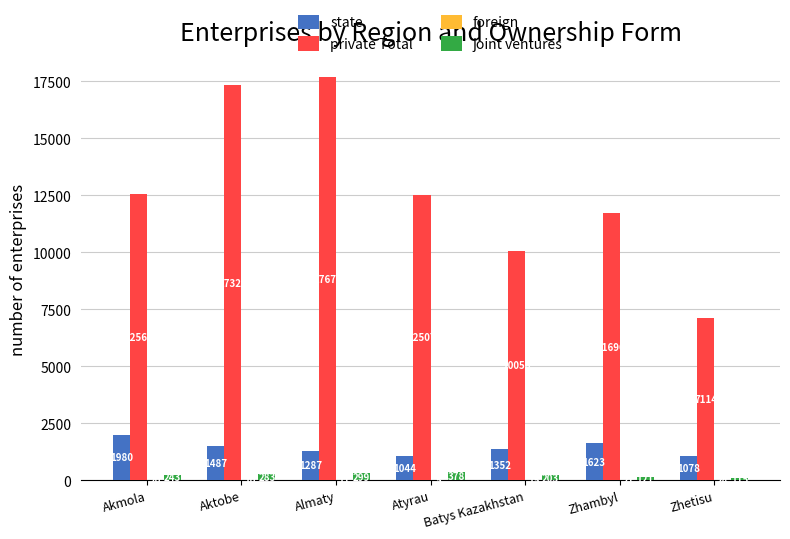

Between Aktobe and Zhambyl, which series saw the biggest shift?

private Total